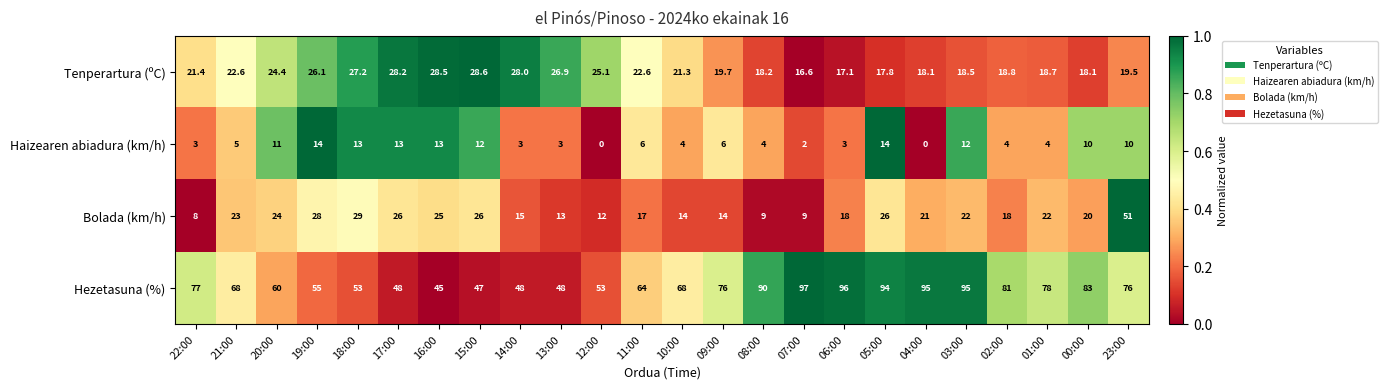

The Tenperartura (ºC) series shows 26.1 at 19:00. True or false?

True